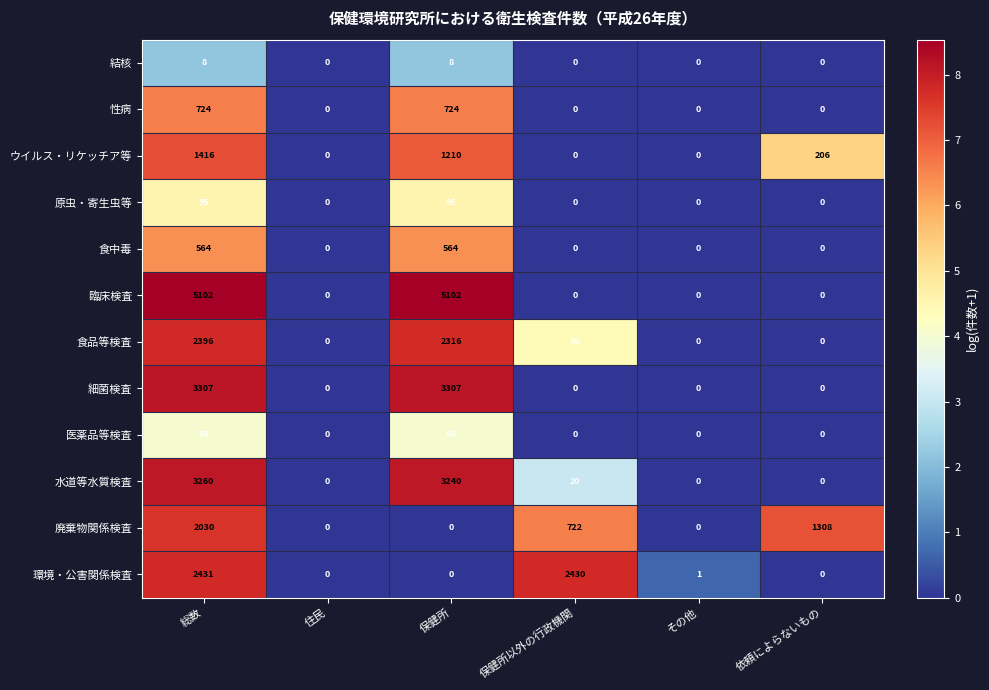

What is the maximum value for 細菌検査?

3307